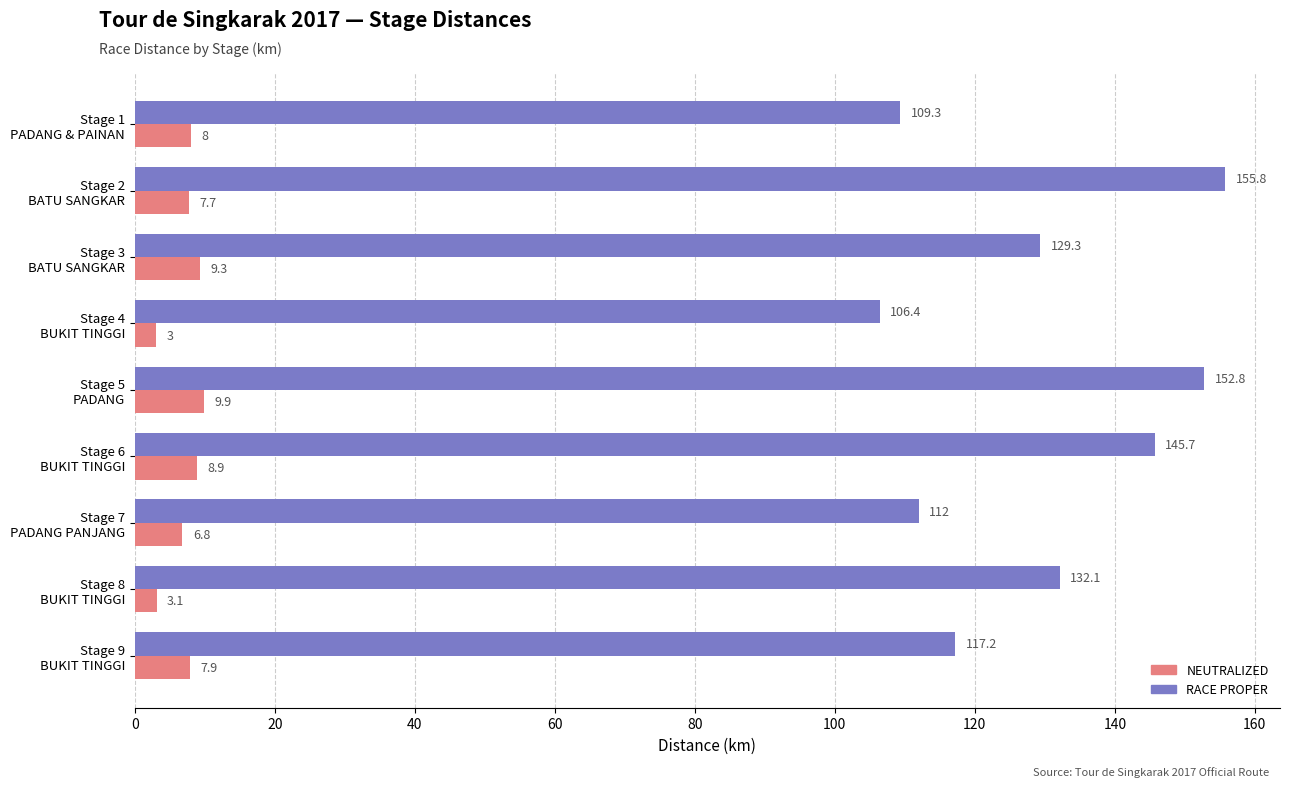

What is the sum of all NEUTRALIZED values?

64.6